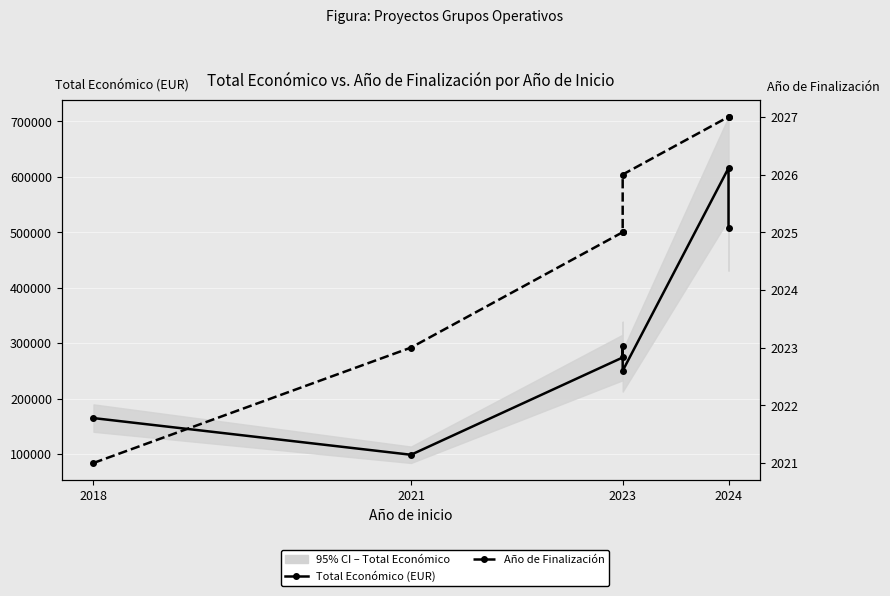

Between 2021 and 2024, which series saw the biggest shift?

Total Económico (EUR)